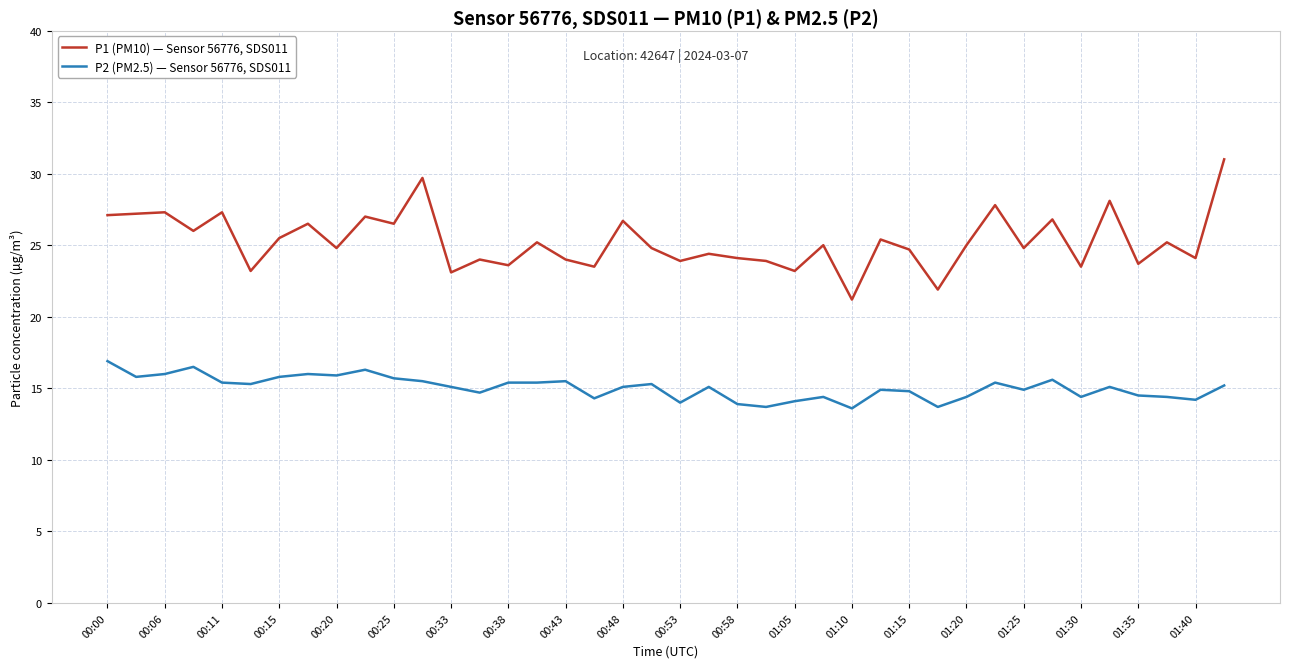

What is the greatest value displayed?

31.0